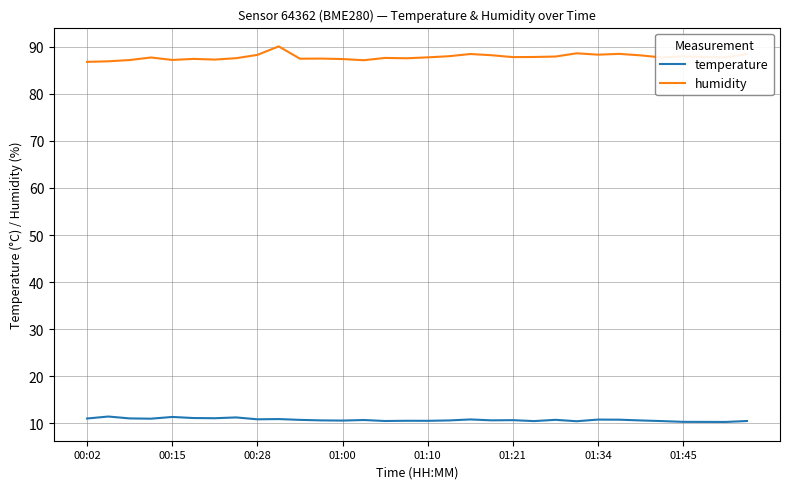

Which series has the widest spread of values?

humidity